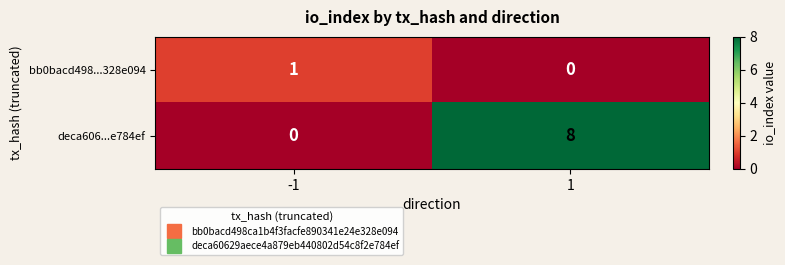

Which label corresponds to the largest value in the chart?

1